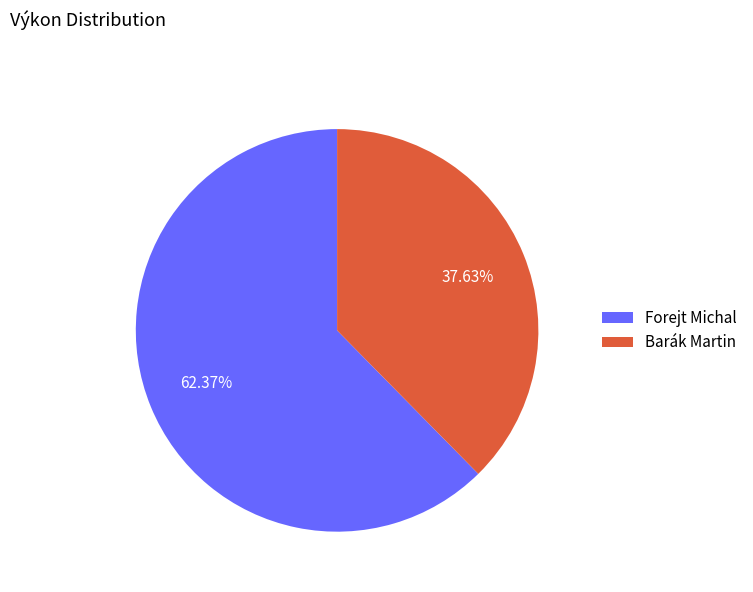

Combined, what portion of the pie is Barák Martin and Forejt Michal?

100.0%